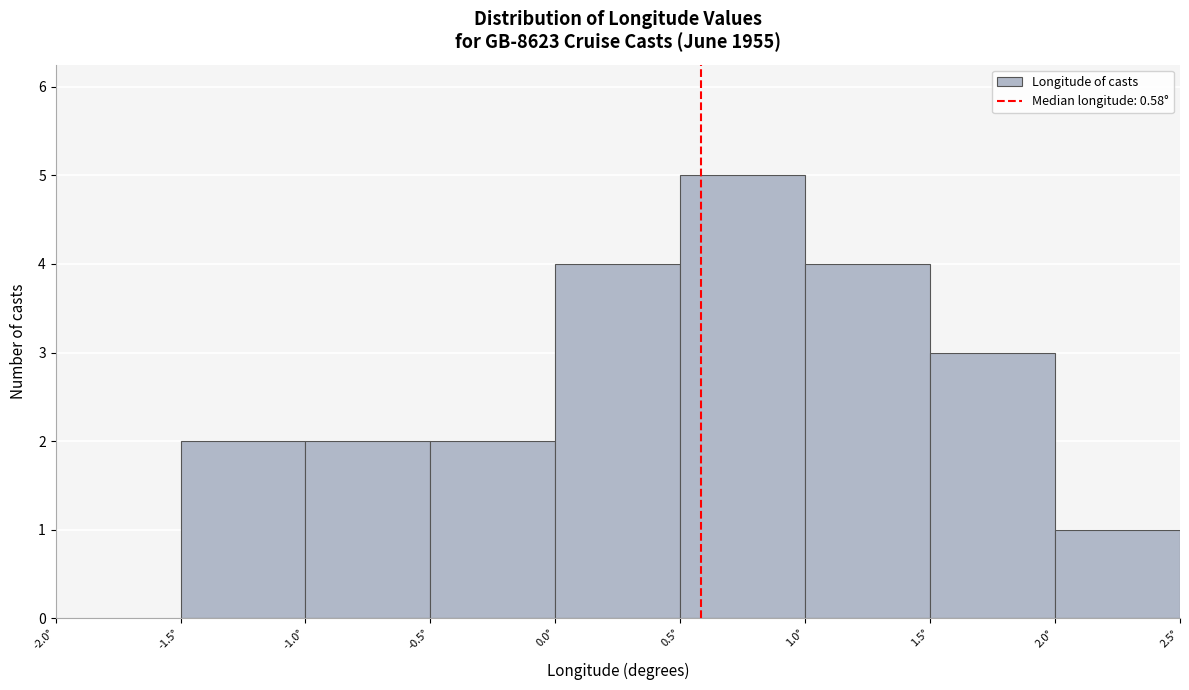

What is the height of the bar covering -1.0 to -0.5 on the x-axis? The values are not printed on the chart, so give them approximately, as read against the axis.

2